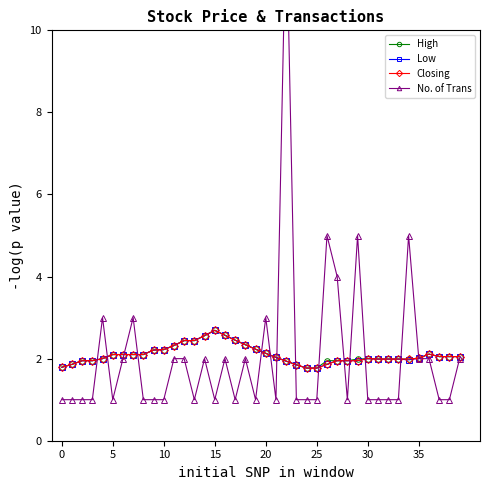

How many interior local peaks does the No. of Trans series have?

10